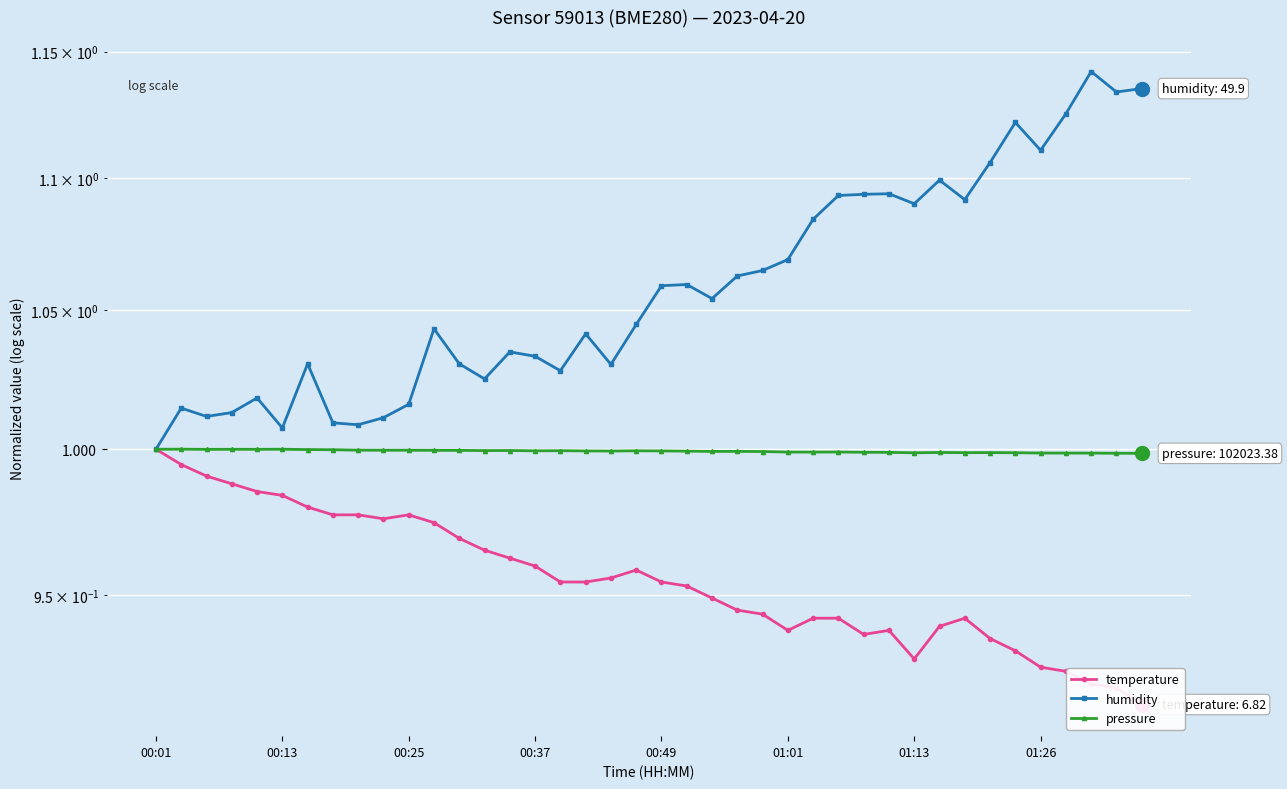

List the series in order of their peak value, highest first.

humidity, pressure, temperature